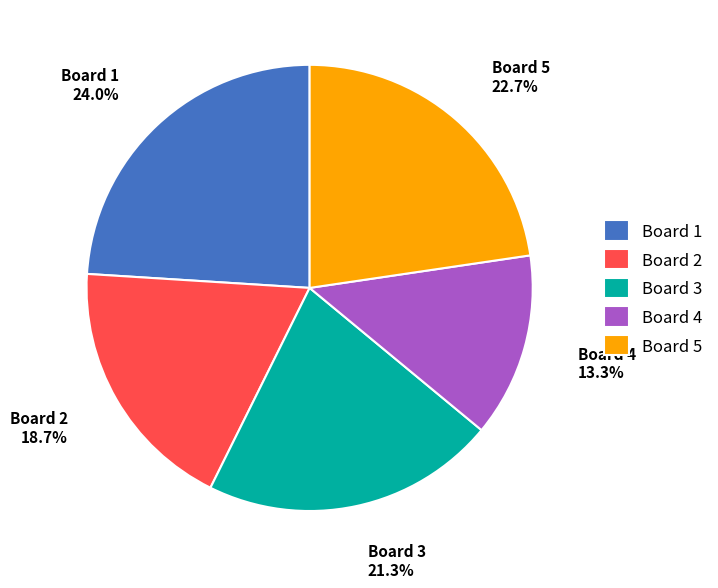

Rank the categories by value from highest to lowest.

Board 1, Board 5, Board 3, Board 2, Board 4